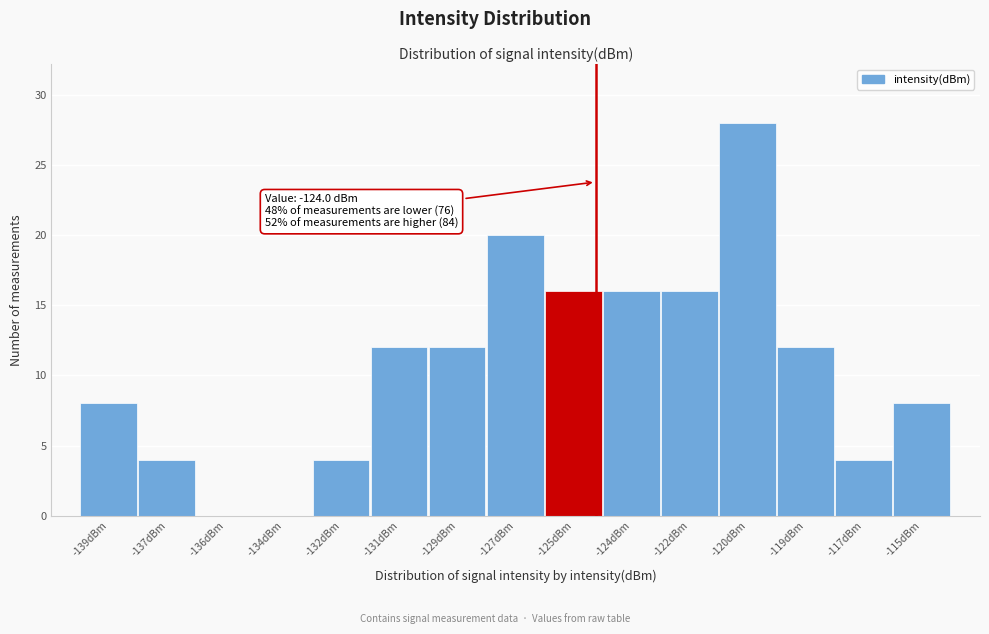

Reading left to right, what are all the values shown in this chart?

-139dBm=8	-137dBm=4	-136dBm=0	-134dBm=0	-132dBm=4	-131dBm=12	-129dBm=12	-127dBm=20	-125dBm=16	-124dBm=16	-122dBm=16	-120dBm=28	-119dBm=12	-117dBm=4	-115dBm=8